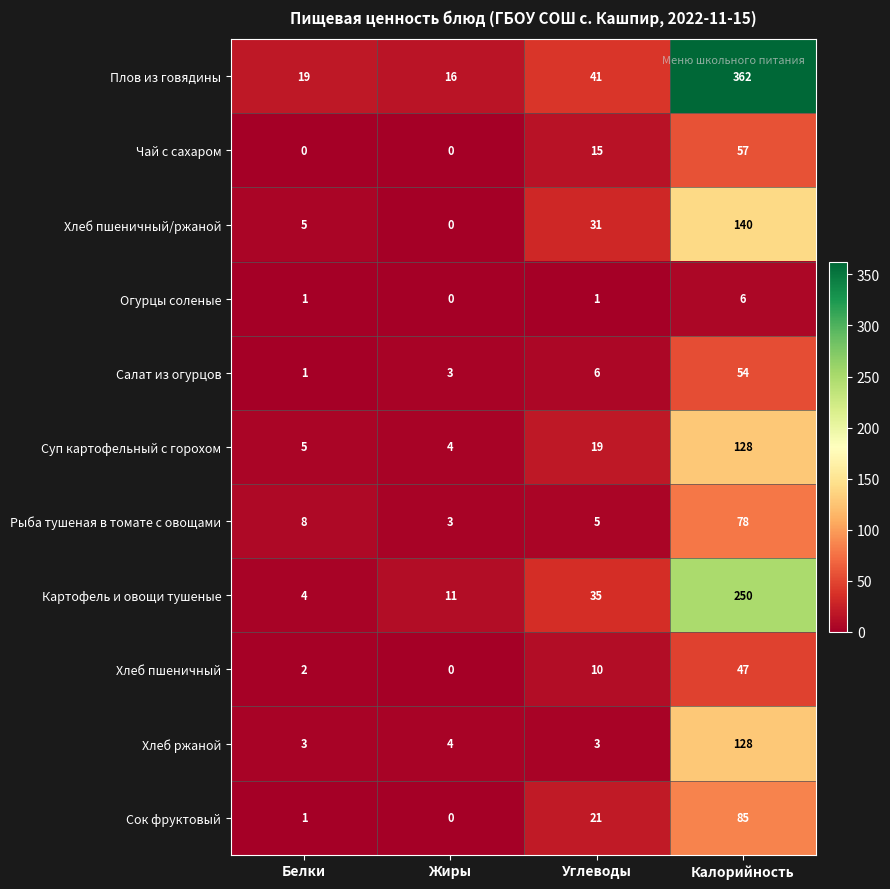

What is the total value across all series at Жиры?

41